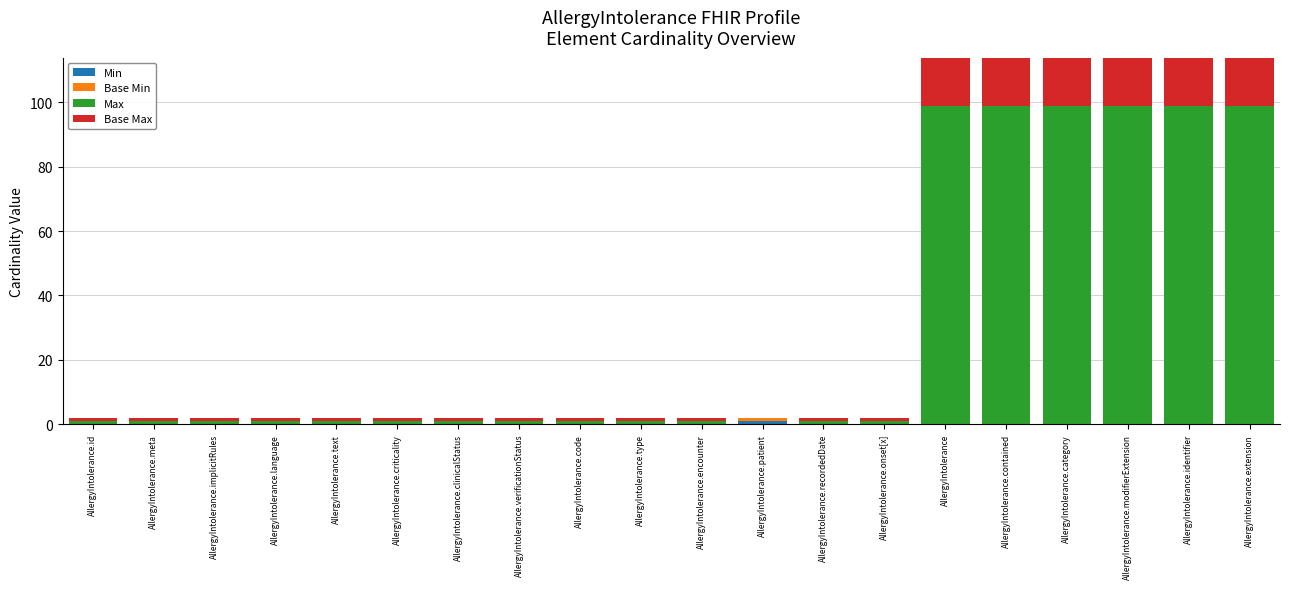

What are all the series names shown in the legend?

Min, Base Min, Max, Base Max